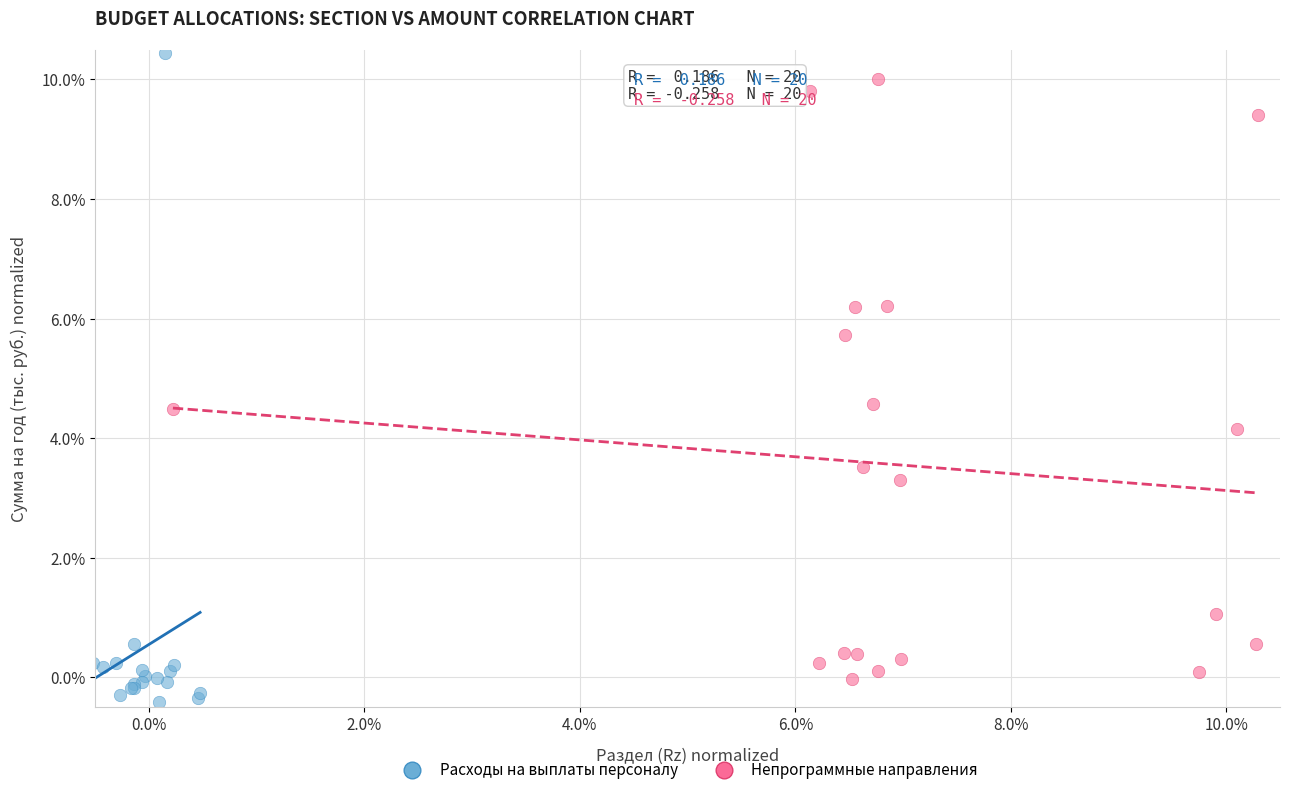

Which series has the widest spread of Y values?

Расходы на выплаты персоналу